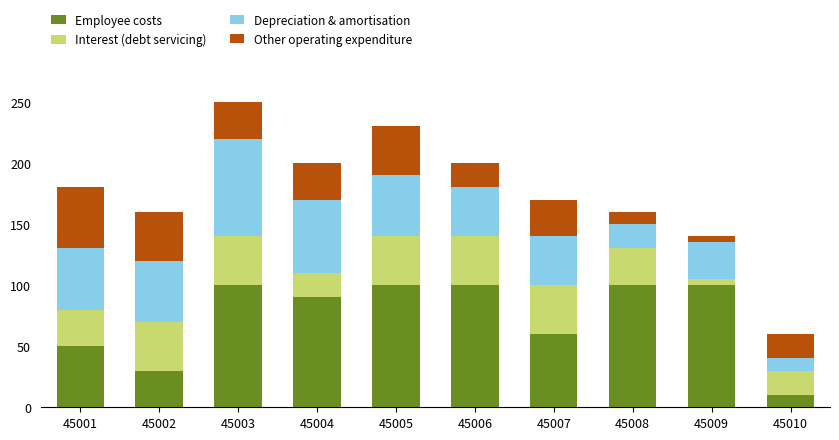

What is the difference between the second highest and second lowest values in the Employee costs series?

70